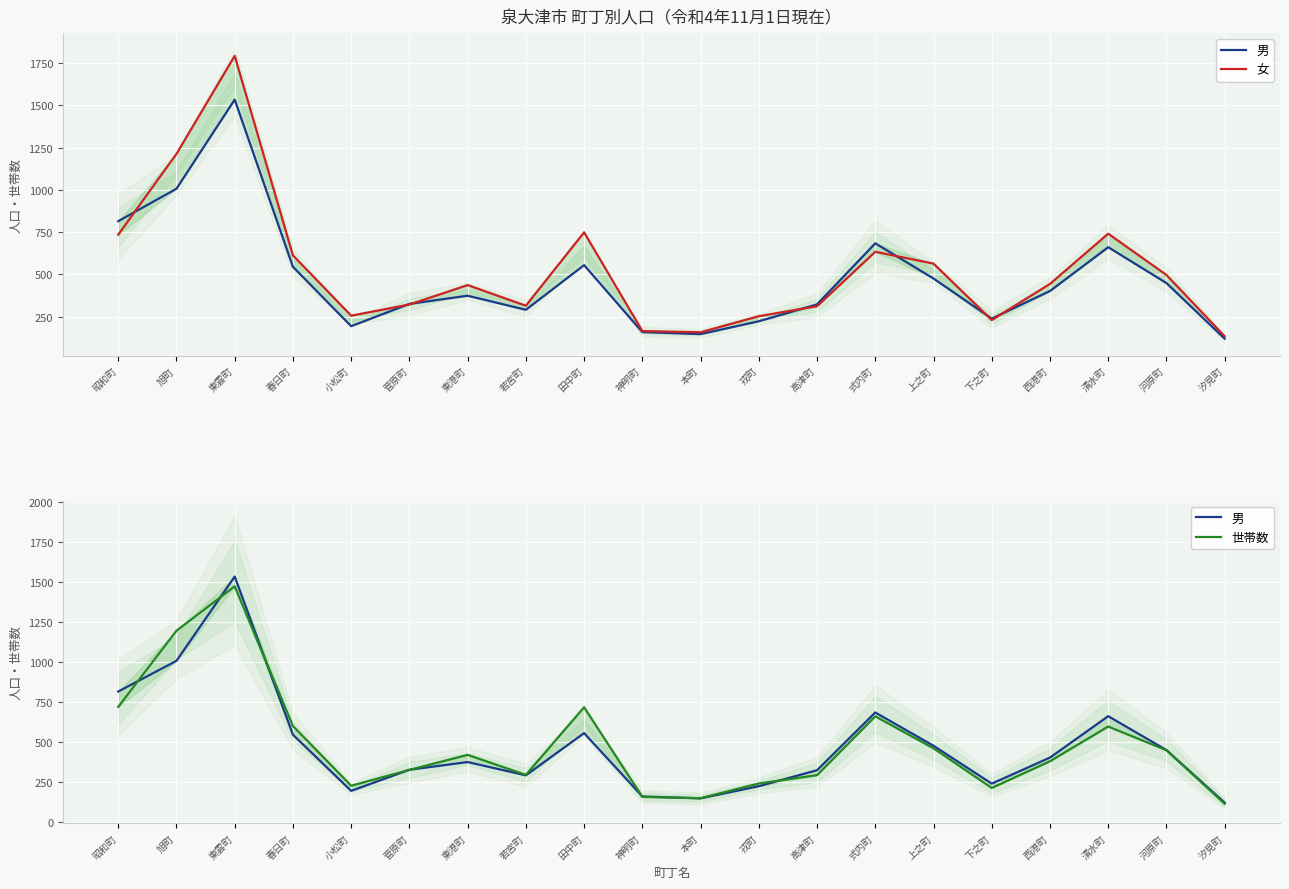

The 世帯数 series shows 369 at 下之町. True or false?

False